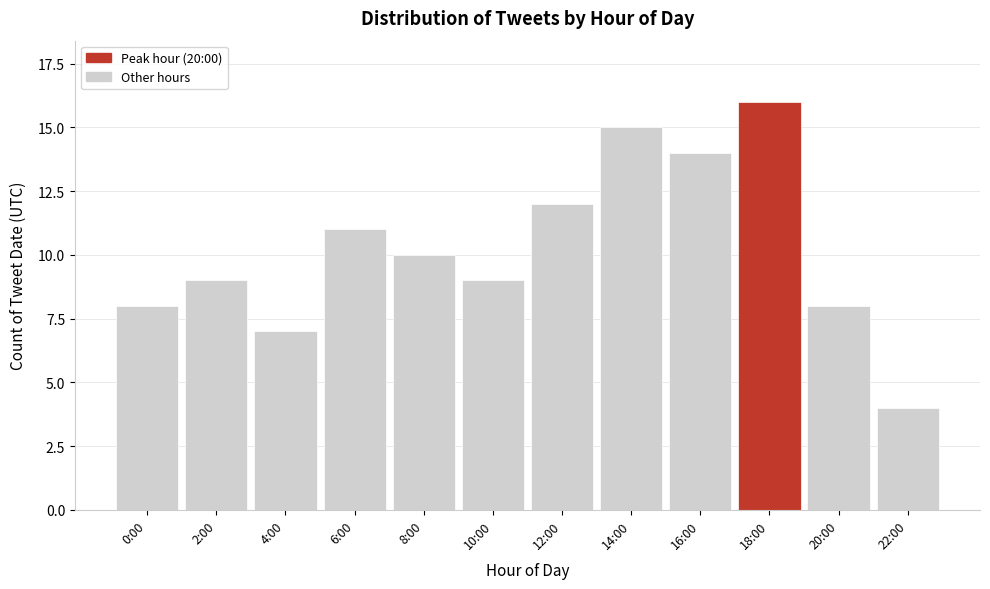

Reading left to right, what are all the values shown in this chart?

8	9	7	11	10	9	12	15	14	16	8	4